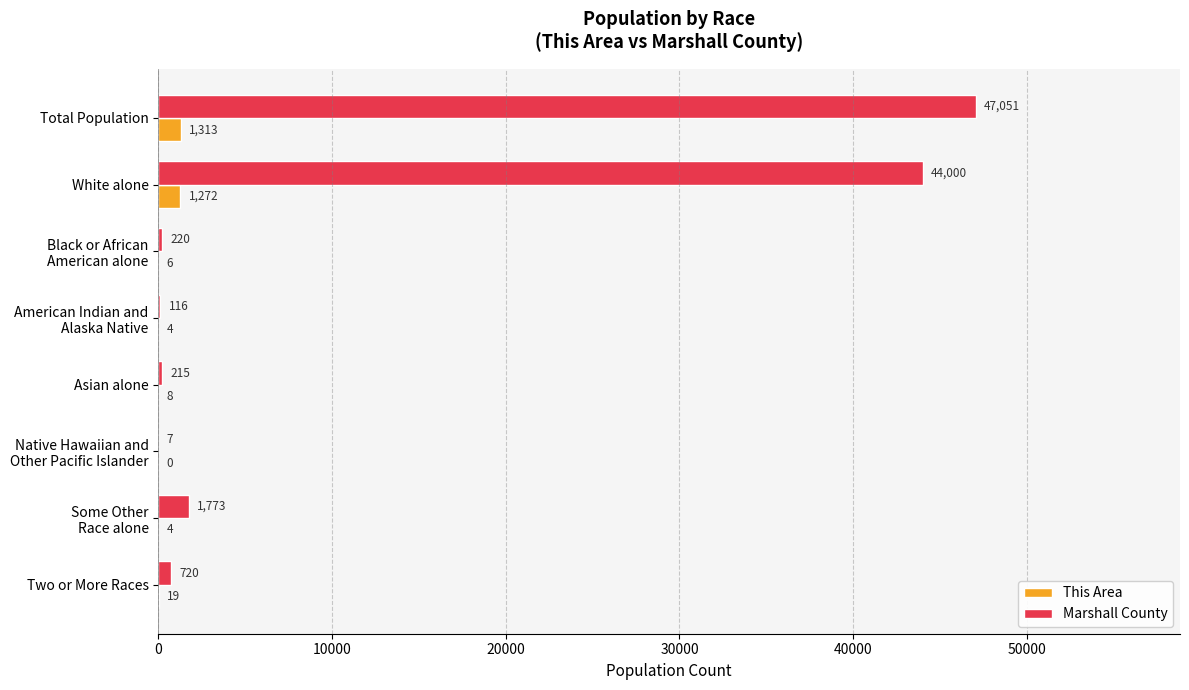

At which label is Marshall County closest to 23529?

White alone